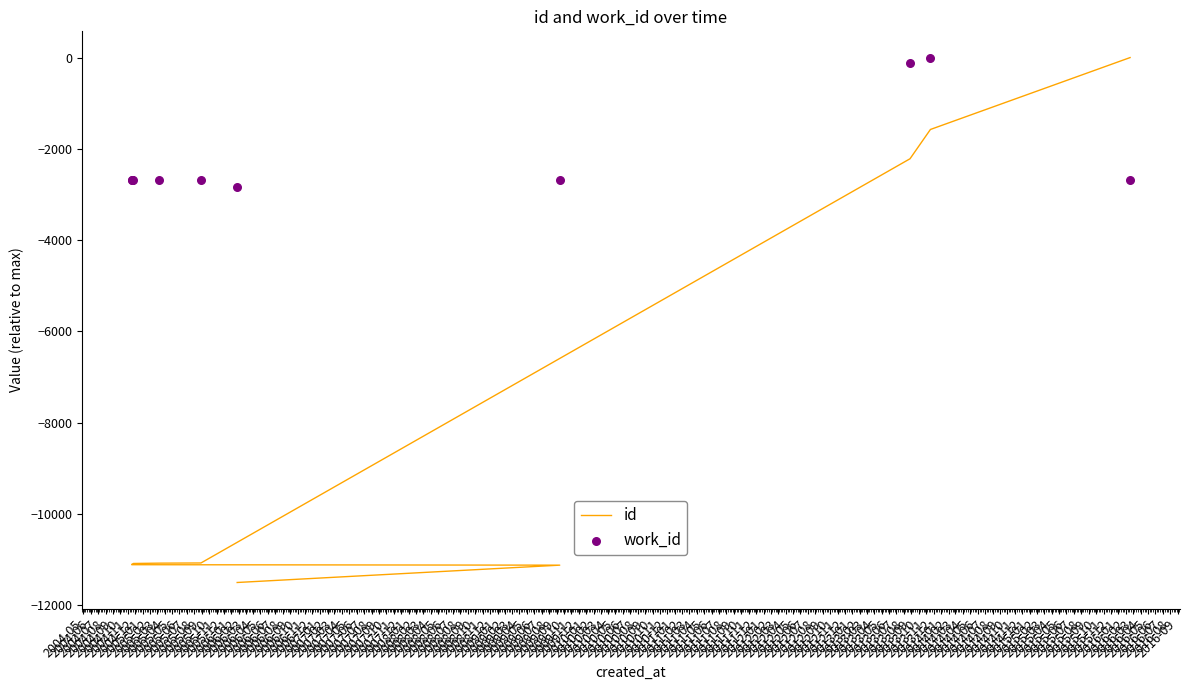

Which series has the largest Y range (max minus min)?

id